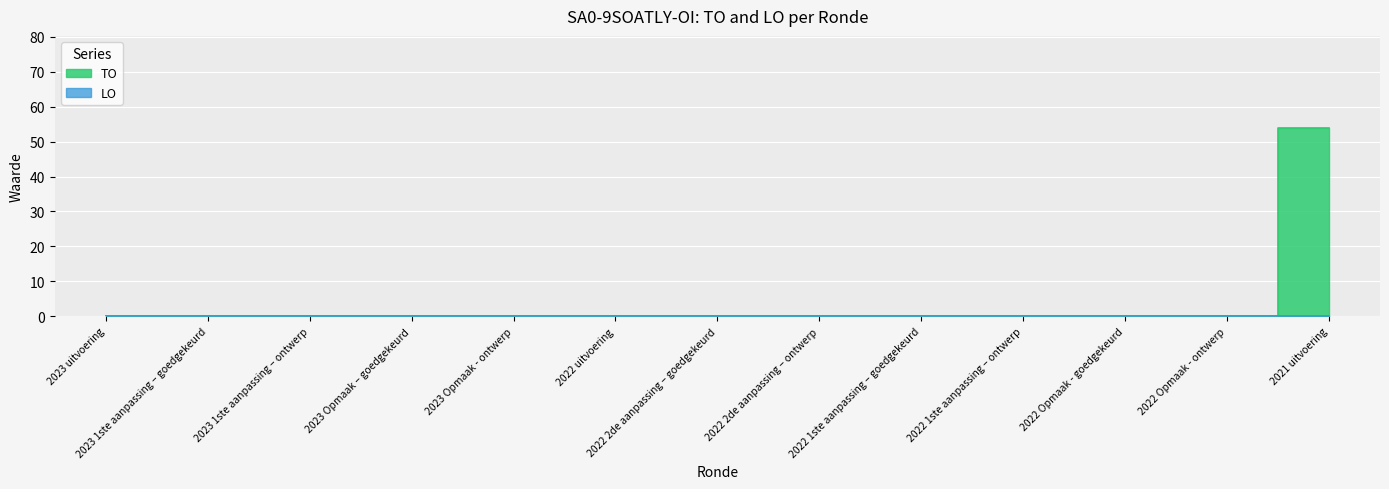

Which has a higher value, 2023 Opmaak - ontwerp or 2022 uitvoering?

2023 Opmaak - ontwerp